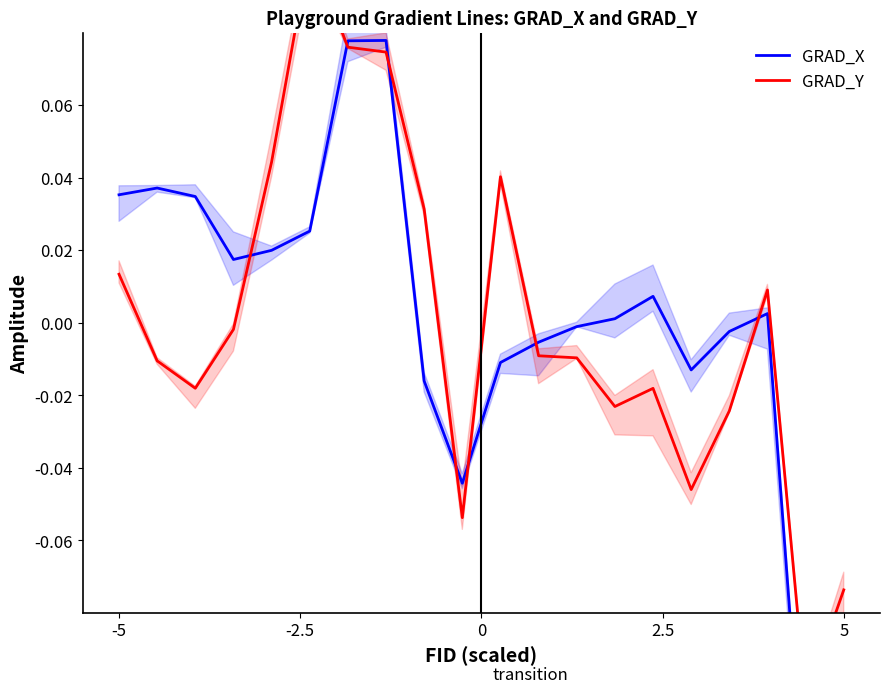

How many values in the GRAD_X series are below 0?

9